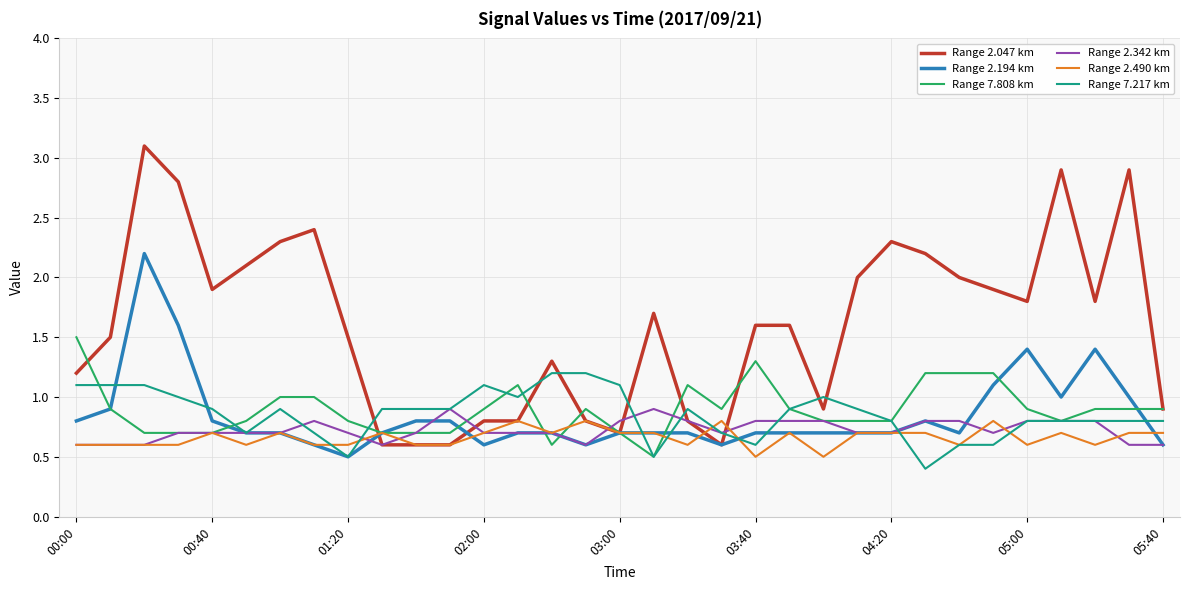

Which series has the widest spread of values?

Range 2.047 km